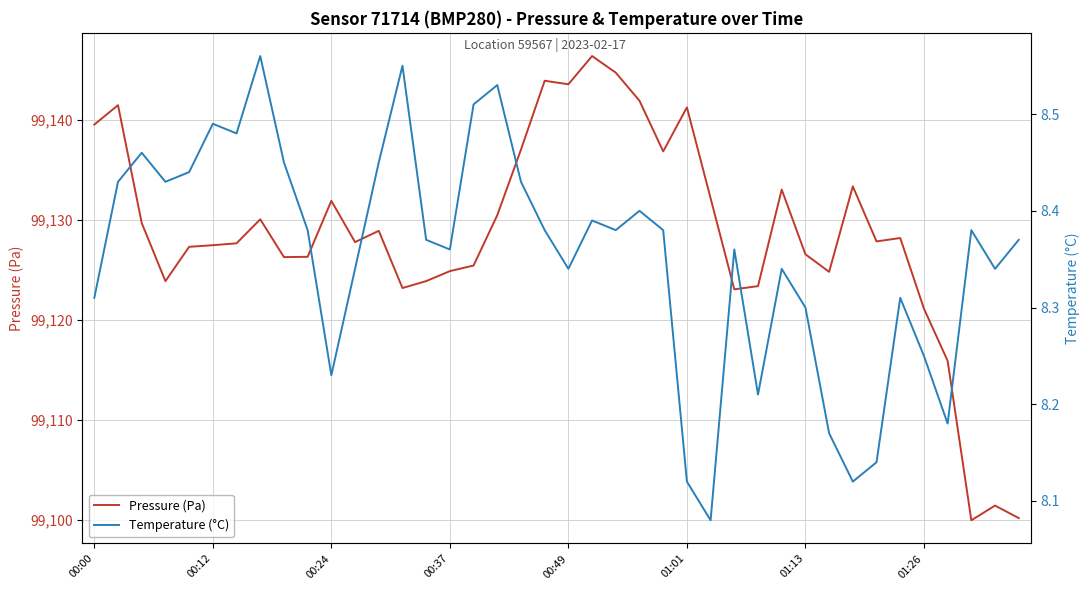

The Pressure (Pa) series shows 99121.2 at 01:26. True or false?

True